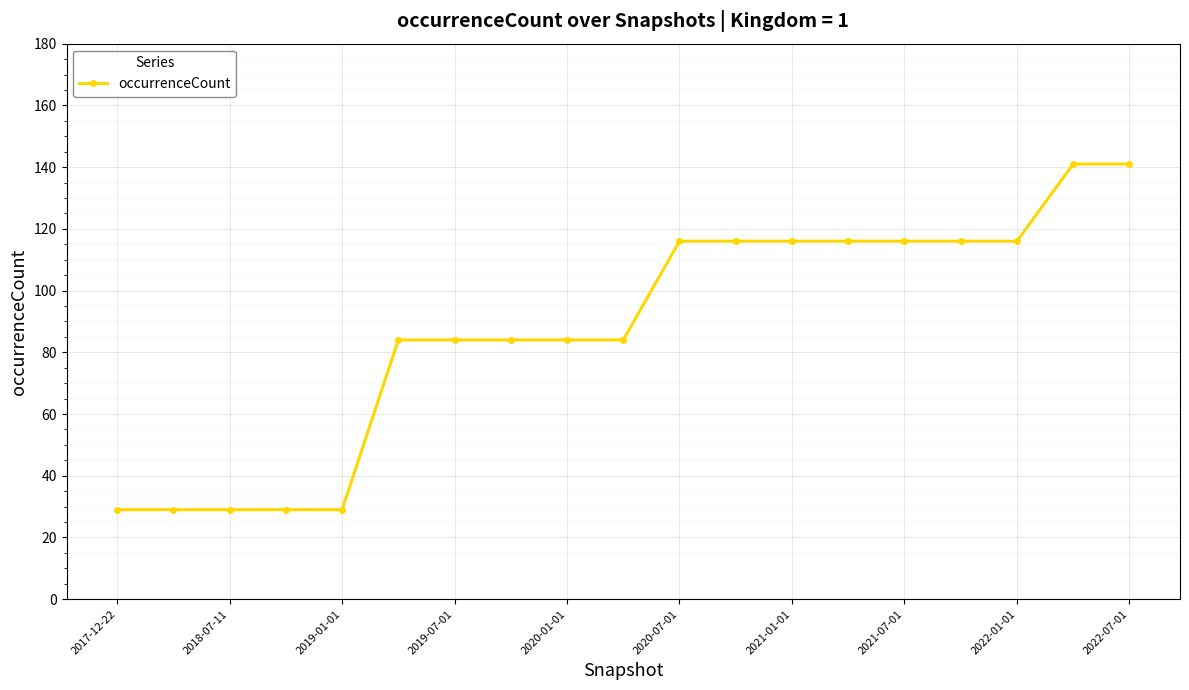

What is the smallest value displayed?

29